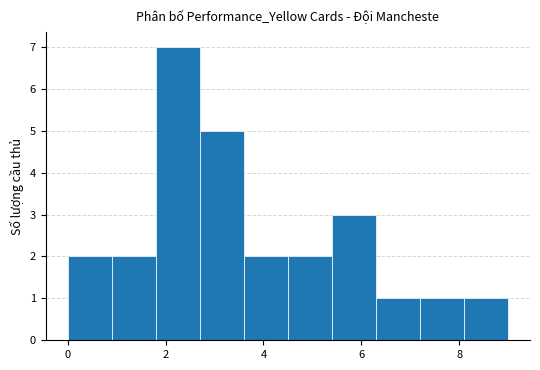

Reading left to right, list every bar in this chart as the range it spans on the x-axis followed by its height. Neither the bar edges nor the heights are printed on the chart, so give them approximately, as read against the axes.

0.0 to 0.9: 2
0.9 to 1.8: 2
1.8 to 2.7: 7
2.7 to 3.6: 5
3.6 to 4.5: 2
4.5 to 5.4: 2
5.4 to 6.3: 3
6.3 to 7.2: 1
7.2 to 8.1: 1
8.1 to 9.0: 1